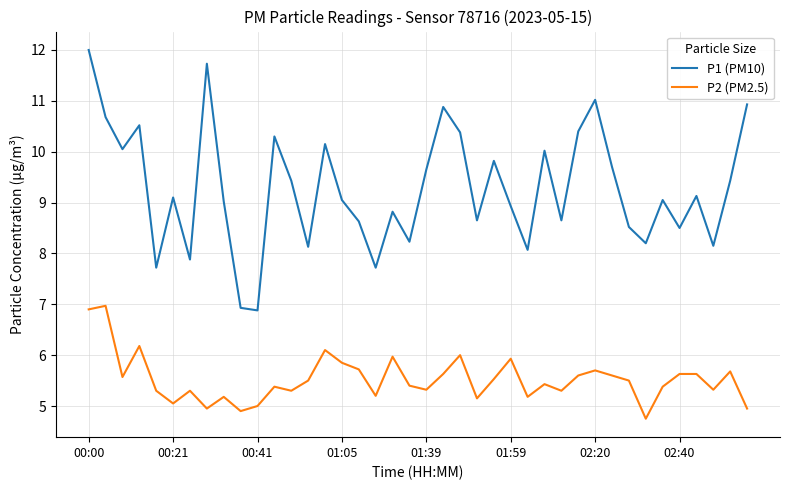

Which series has the largest range (max minus min)?

P1 (PM10)